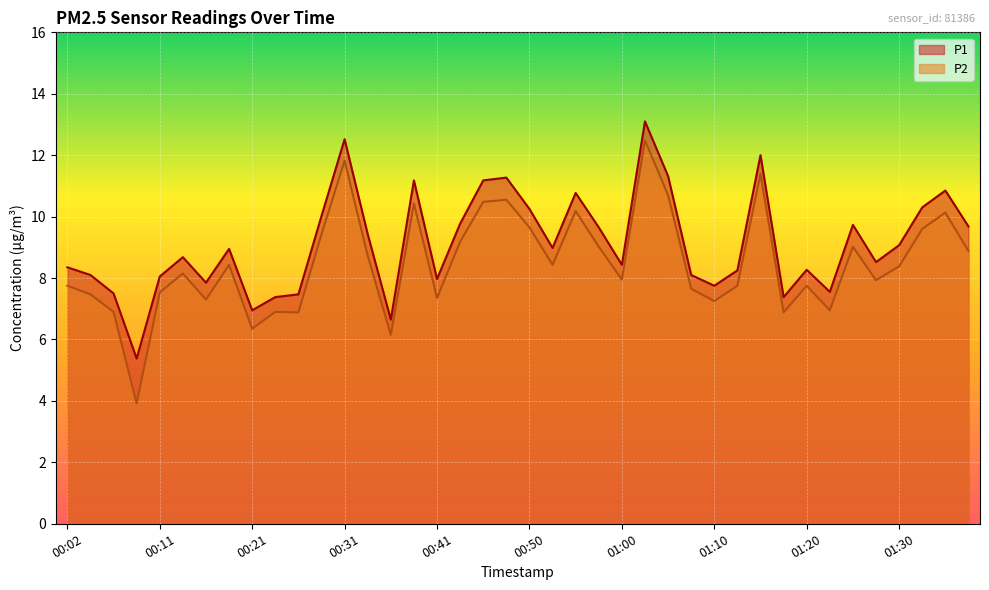

At which category is the sum across all series the highest?

01:03